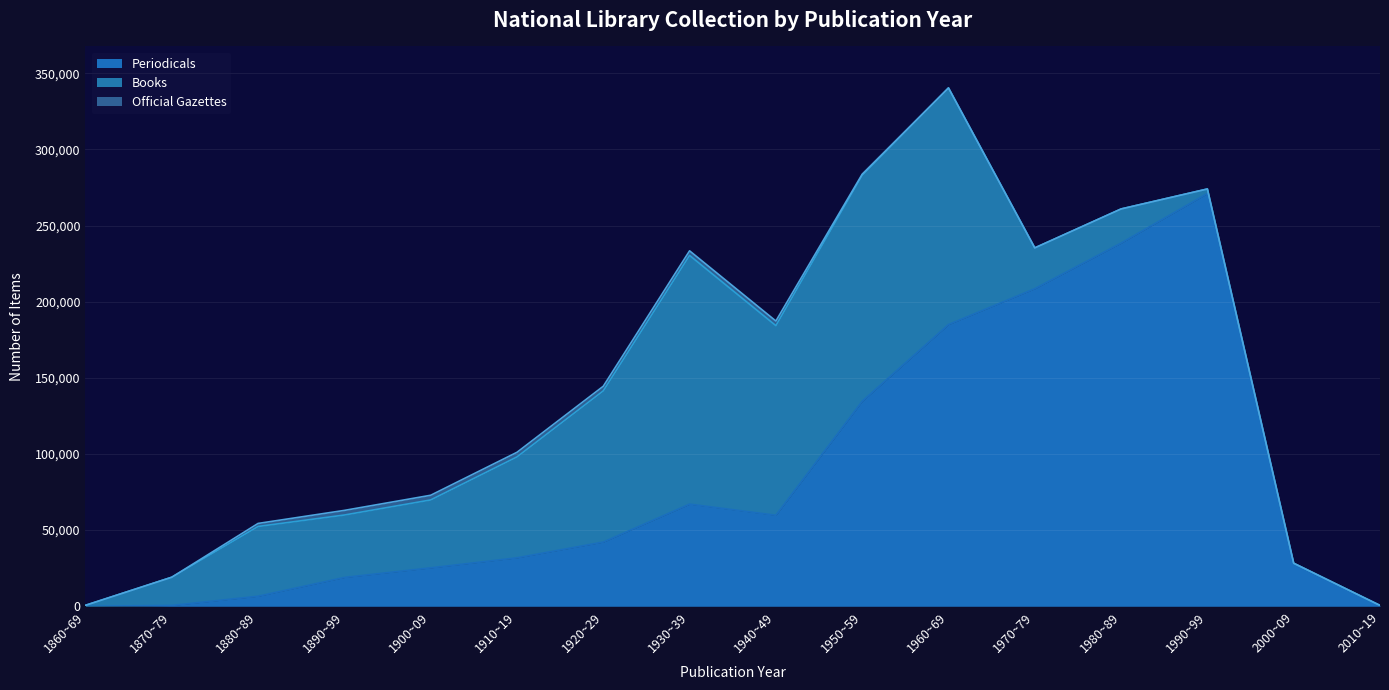

At which label does Periodicals reach its minimum?

1860~69